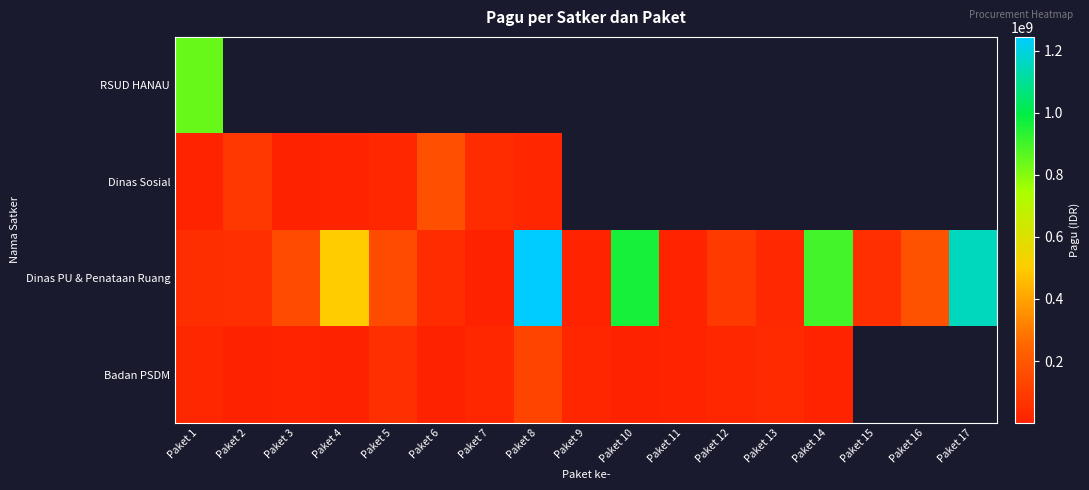

Reading left to right, transcribe all the data shown in this chart.

RSUD HANAU: Paket 1=846300000	Paket 2=0	Paket 3=0	Paket 4=0	Paket 5=0	Paket 6=0	Paket 7=0	Paket 8=0	Paket 9=0	Paket 10=0	Paket 11=0	Paket 12=0	Paket 13=0	Paket 14=0	Paket 15=0	Paket 16=0	Paket 17=0
Dinas Sosial: Paket 1=6000000	Paket 2=81778000	Paket 3=5000000	Paket 4=12500000	Paket 5=21100000	Paket 6=167900000	Paket 7=41600000	Paket 8=18000000	Paket 9=0	Paket 10=0	Paket 11=0	Paket 12=0	Paket 13=0	Paket 14=0	Paket 15=0	Paket 16=0	Paket 17=0
Dinas PU & Penataan Ruang: Paket 1=48500000	Paket 2=50000000	Paket 3=154840000	Paket 4=499932000	Paket 5=154650000	Paket 6=42800000	Paket 7=800000	Paket 8=1244880000	Paket 9=8820000	Paket 10=959971000	Paket 11=8160000	Paket 12=90900000	Paket 13=27200000	Paket 14=896402000	Paket 15=54150000	Paket 16=176600000	Paket 17=1154145000
Badan PSDM: Paket 1=21435851	Paket 2=1650000	Paket 3=9001057	Paket 4=4675000	Paket 5=51337383	Paket 6=5100000	Paket 7=23508875	Paket 8=127409795	Paket 9=18570000	Paket 10=3069800	Paket 11=8130750	Paket 12=21624000	Paket 13=30660000	Paket 14=8471520	Paket 15=0	Paket 16=0	Paket 17=0